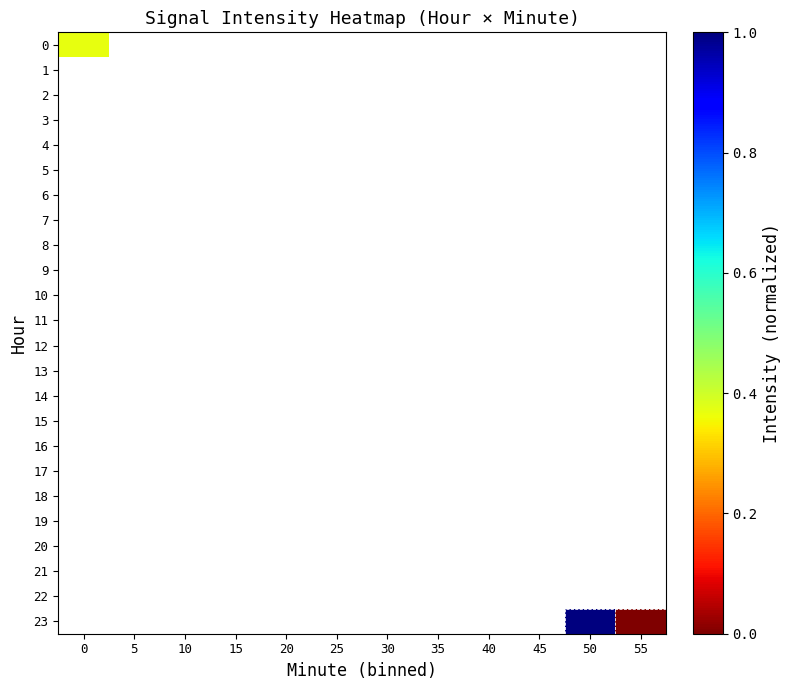

At how many categories does at least one series exceed 0?

2